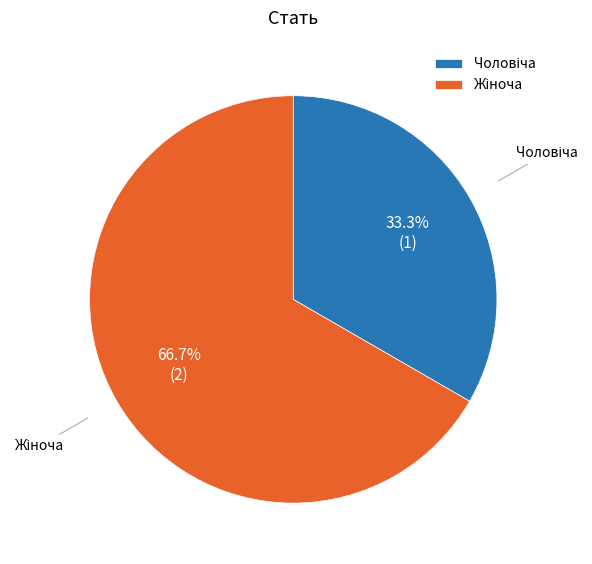

Is there a majority slice in this chart?

Yes